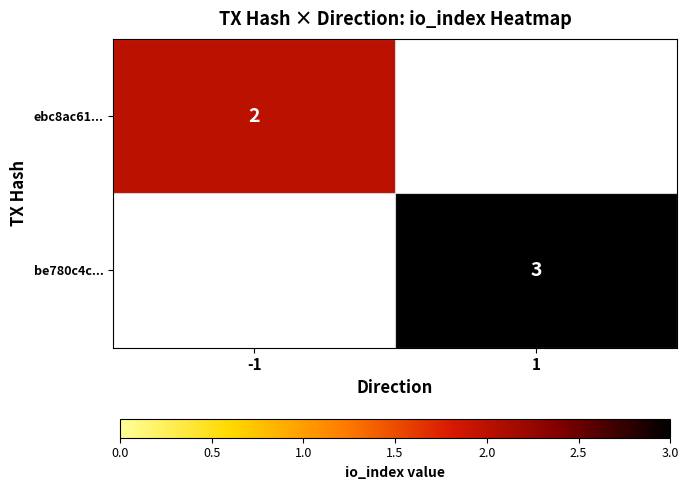

True or false: ebc8ac61... has a value of 3 at -1.

False